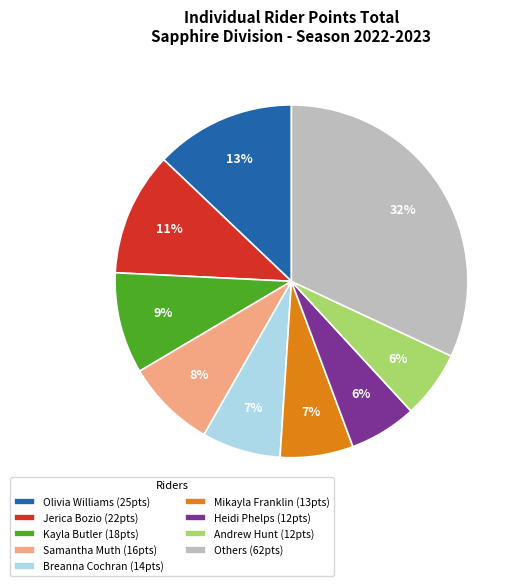

Count the number of slices in the pie.

9